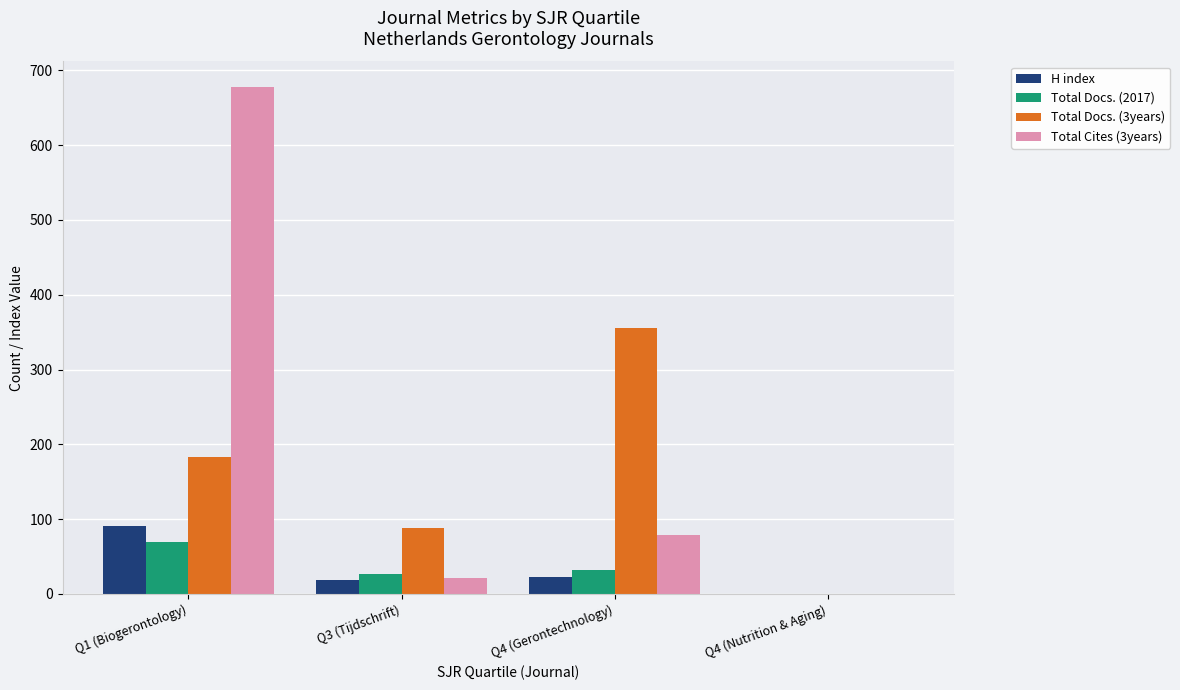

Are the bars grouped side by side (vs. stacked)?

Yes